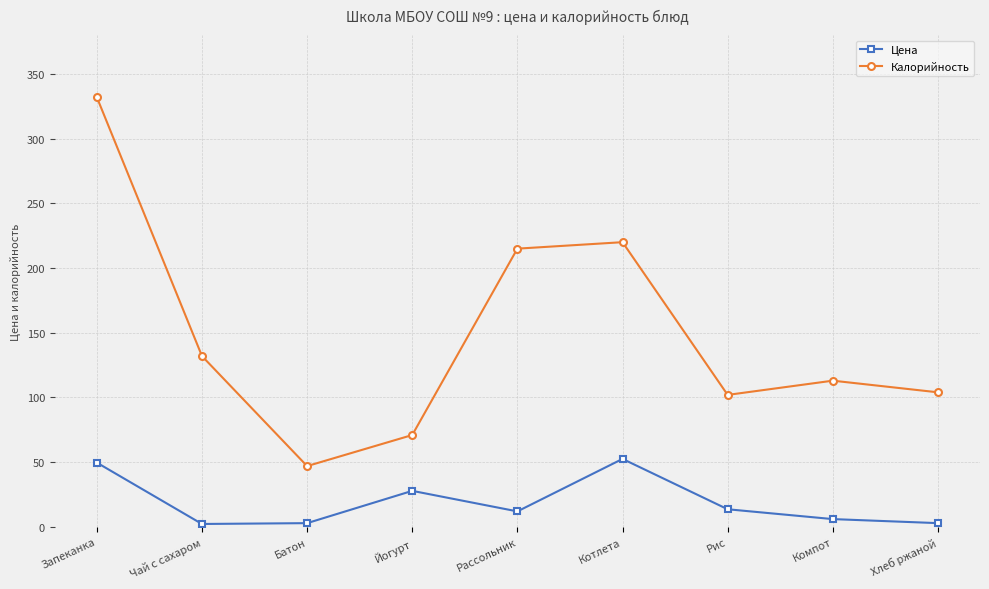

The Калорийность series shows 73.7 at Батон. True or false?

False